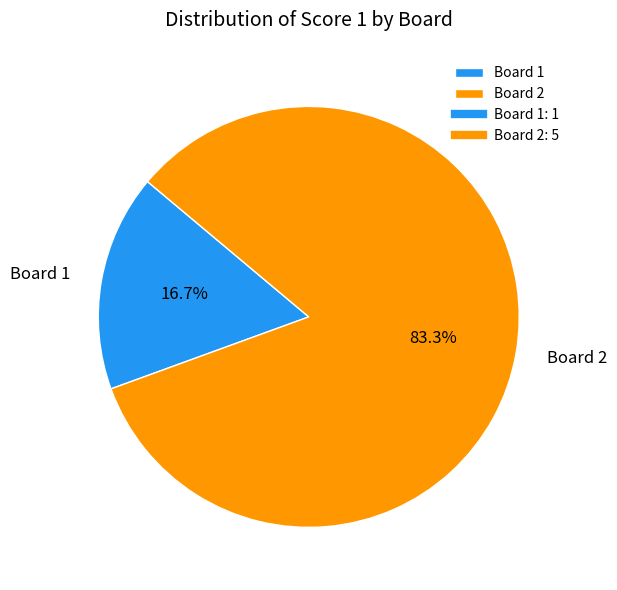

What percentage is the Board 2 slice, to the nearest percent?

83%